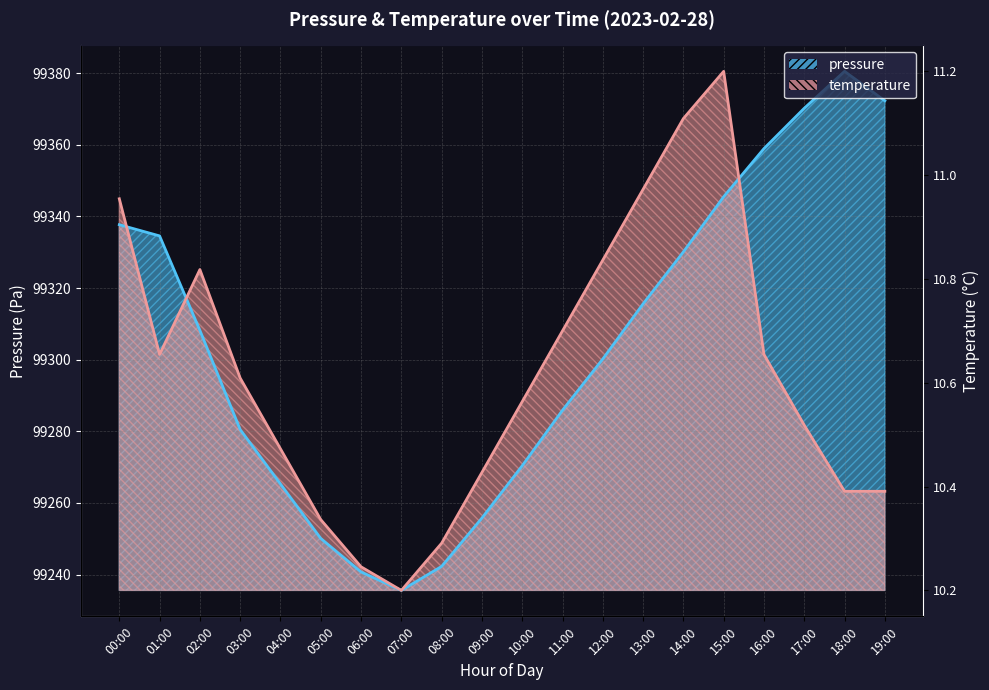

Rank the series at 13:00 from lowest to highest value.

pressure, temperature